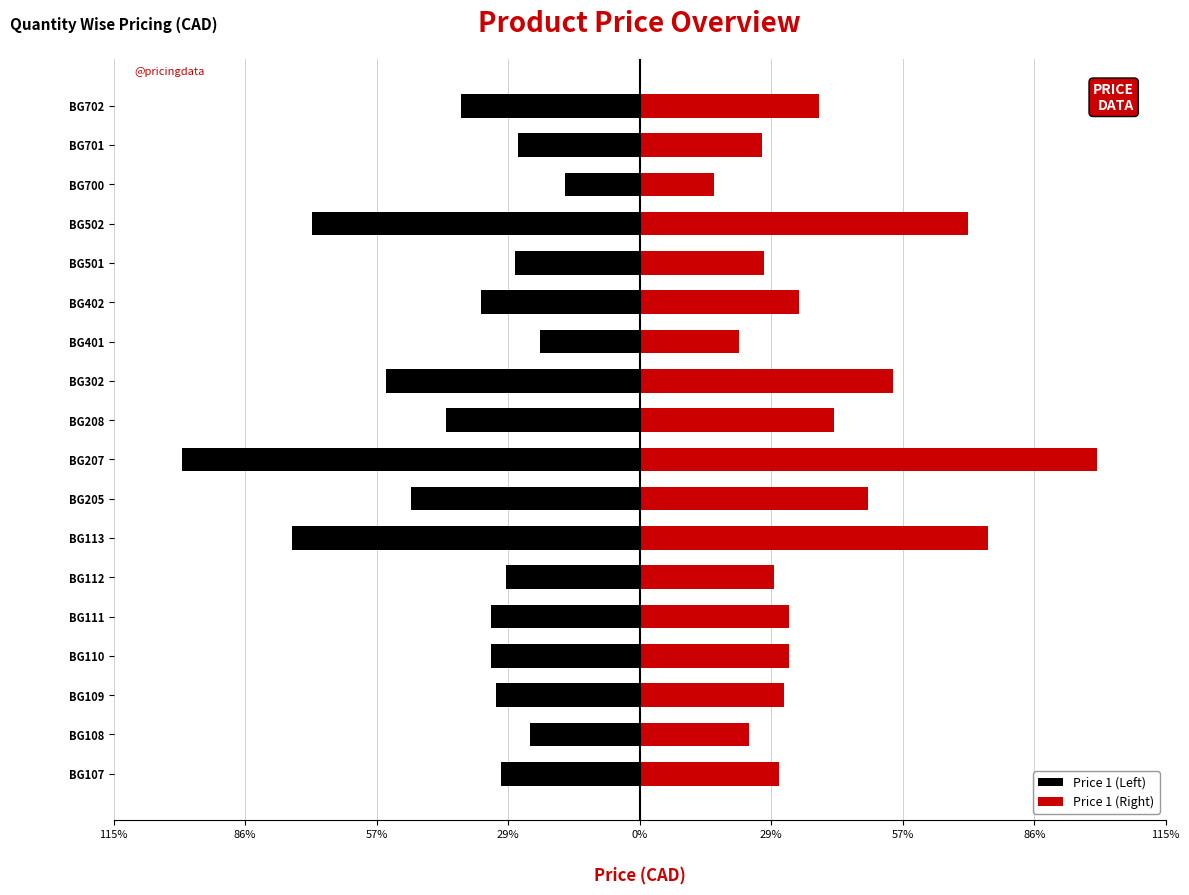

Count the number of categories in the chart.

18